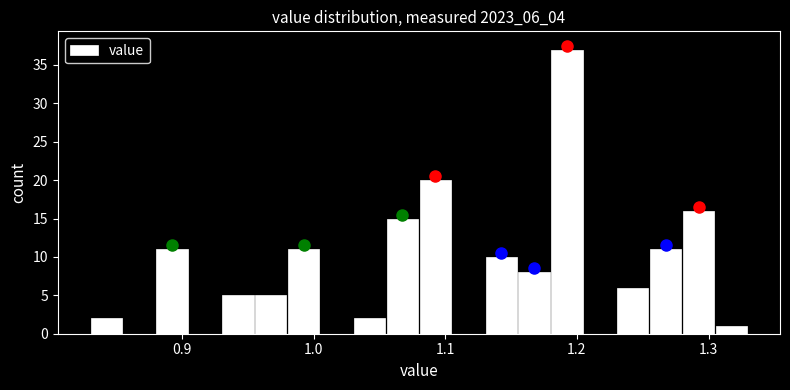

Around what value on the x-axis is the tallest bar? Give the approximate position of its centre, as read against the axis.

1.19